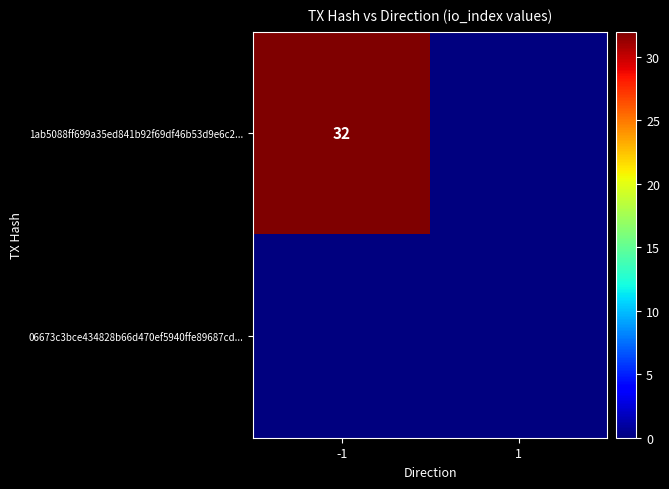

How many distinct data groups are displayed?

2